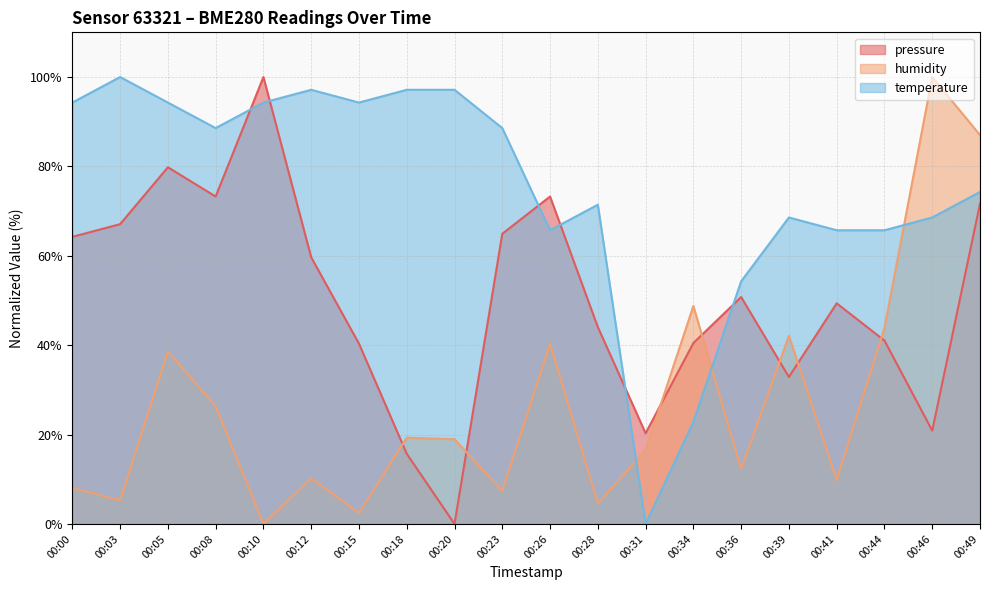

How many values in the humidity series are below 18?

10